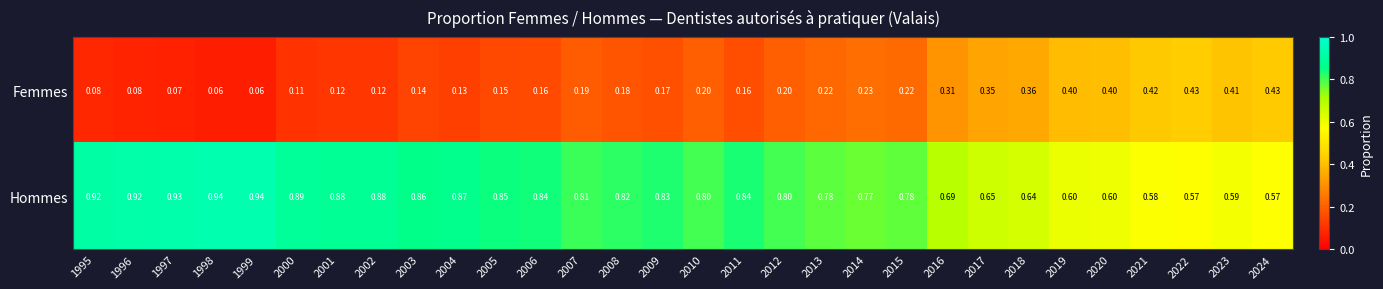

Which series has the largest total across all categories?

Hommes